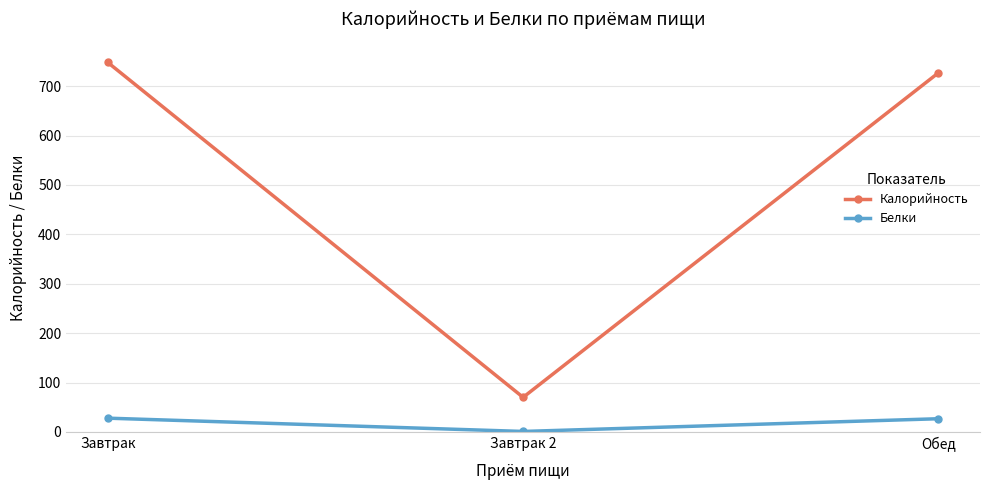

Which series has the largest total across all categories?

Калорийность